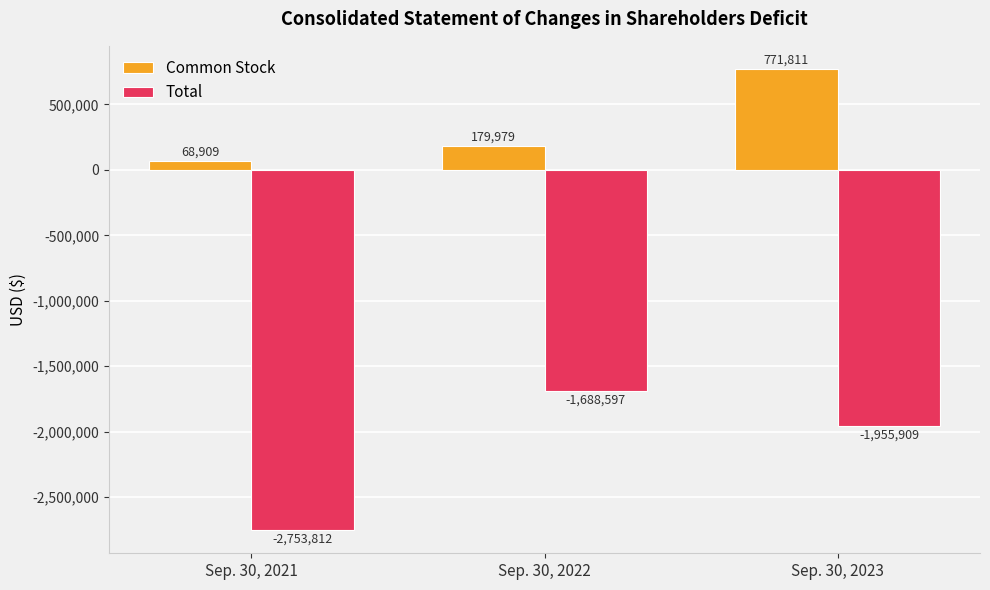

What is the difference between the highest and lowest values at Sep. 30, 2022?

1868576